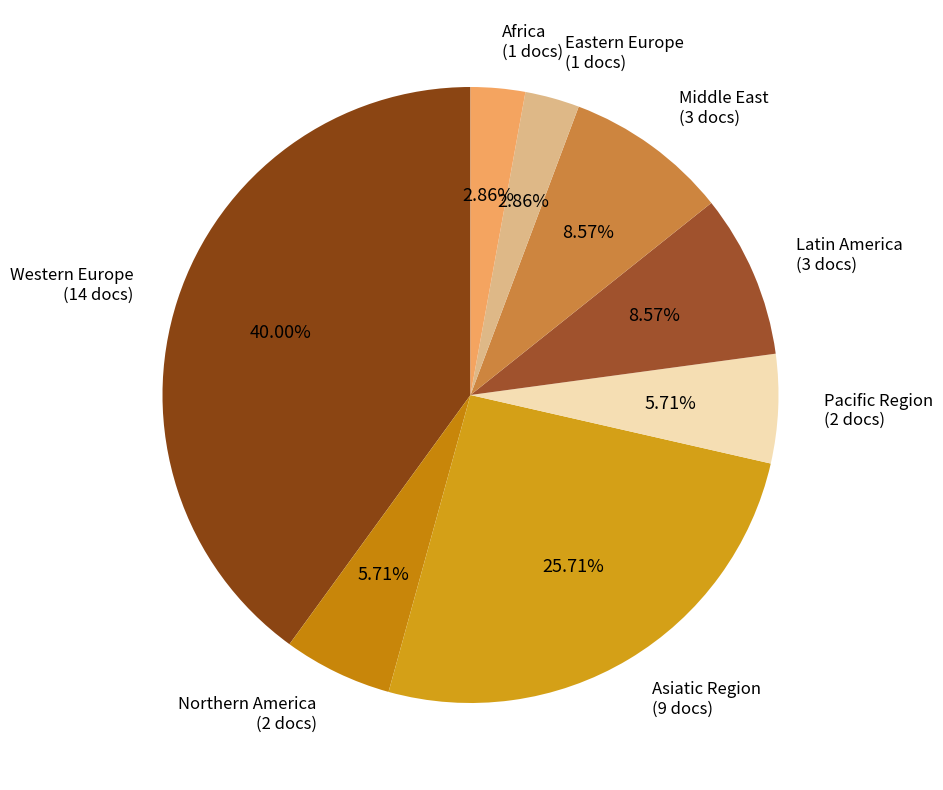

The Africa slice represents 3% of the pie. True or false?

True